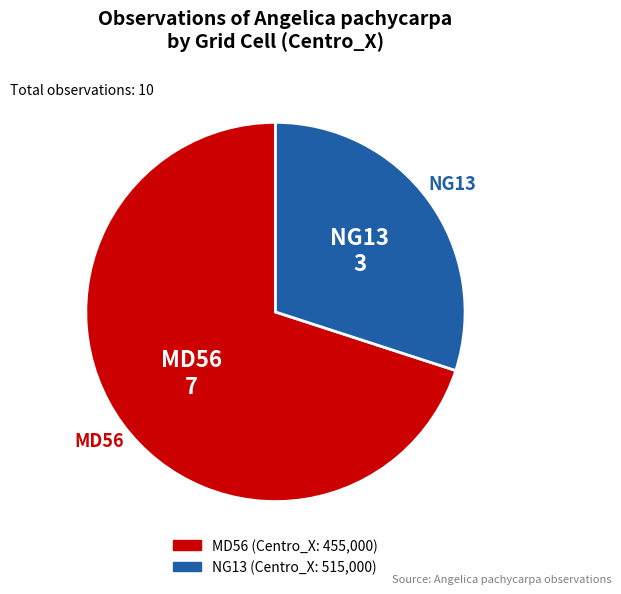

How many slices are in this pie chart?

2